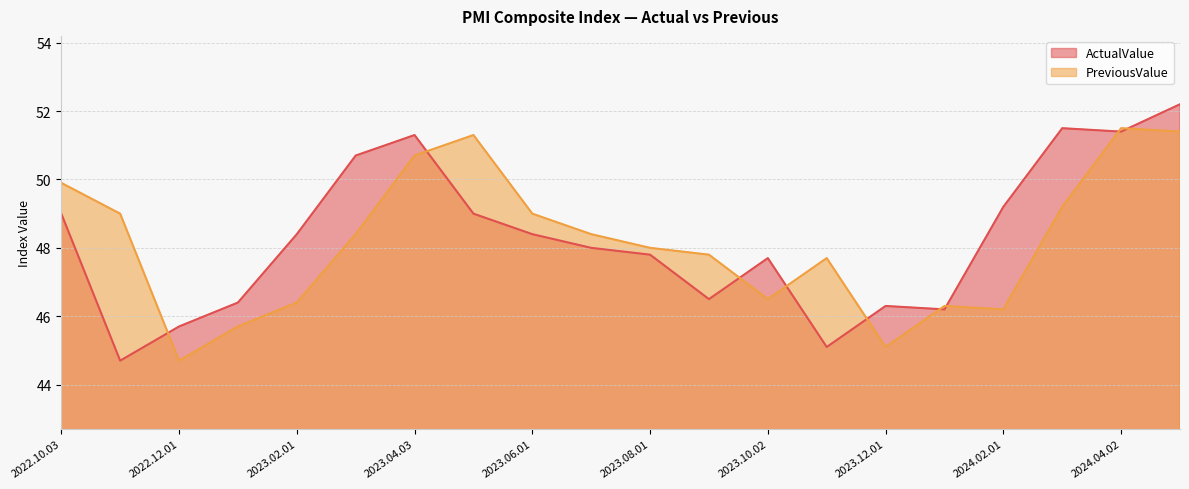

What is the highest value of the PreviousValue series?

51.5